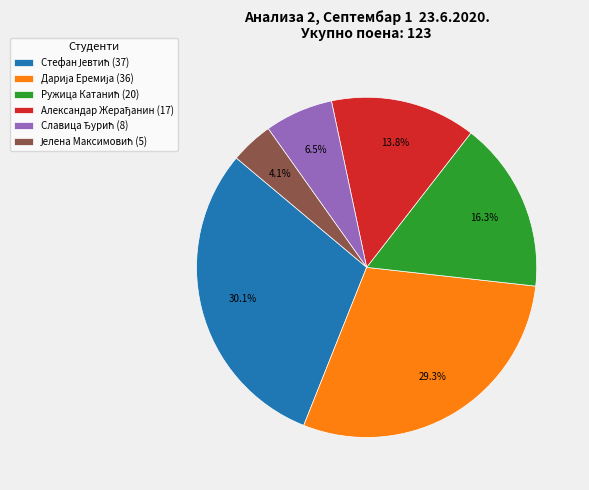

Does any single category account for the majority?

No